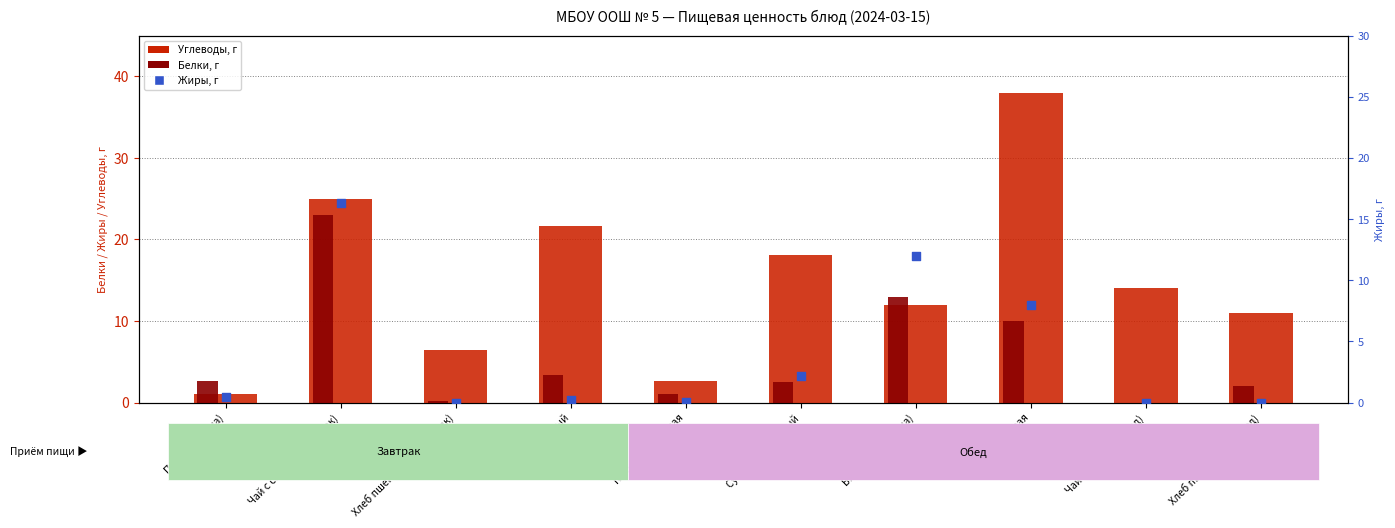

What are all the series names shown in the legend?

Углеводы, г, Белки, г, Жиры, г